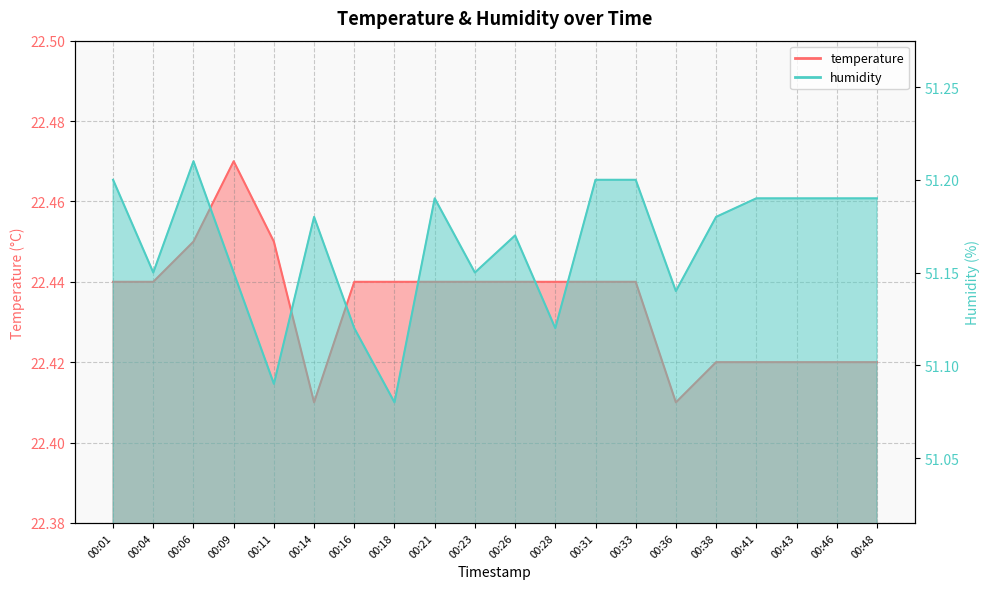

True or false: temperature and humidity intersect in this chart.

False